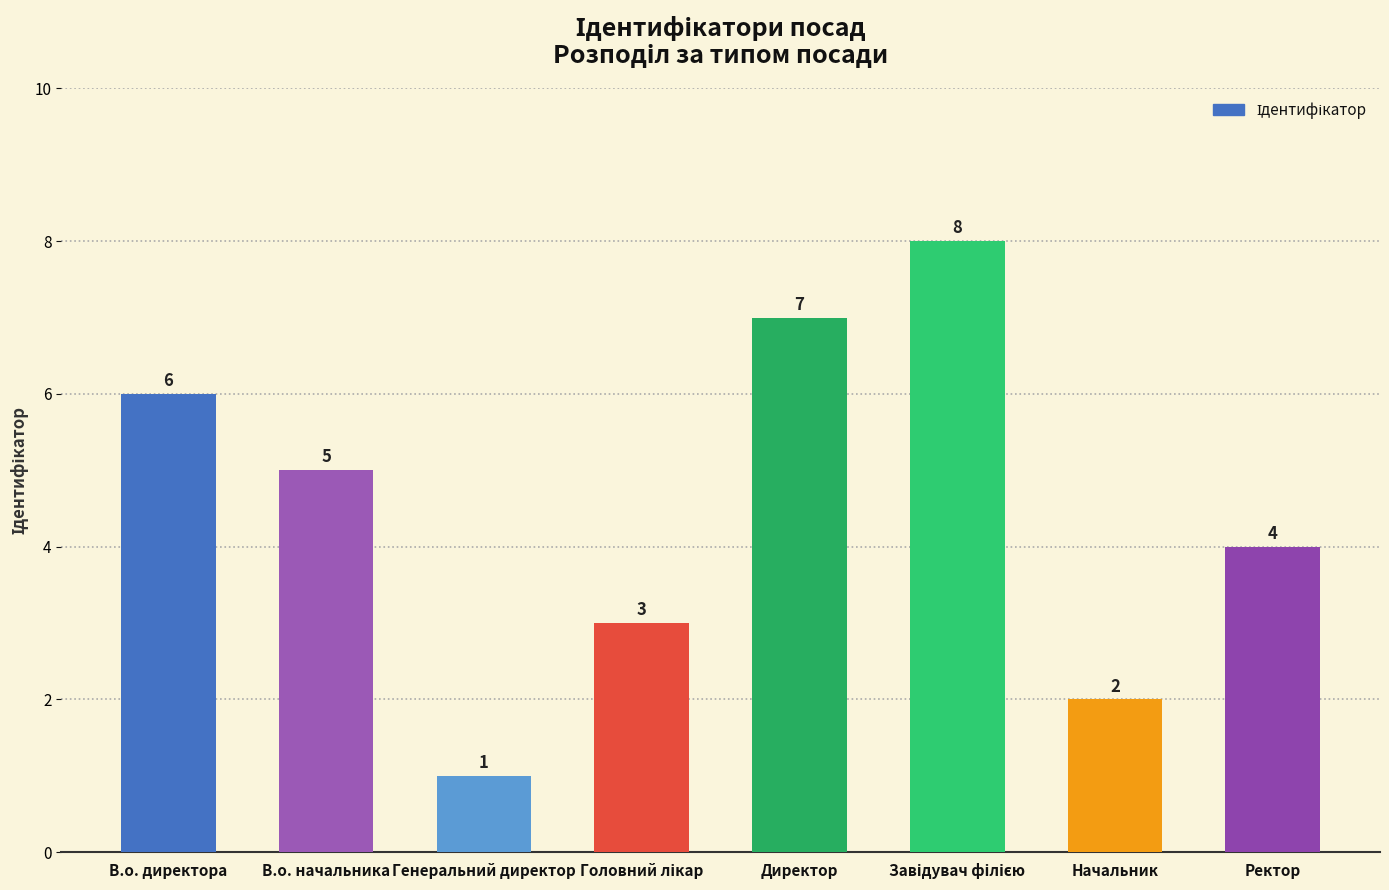

What is the difference between the values at В.о. директора and В.о. начальника?

1